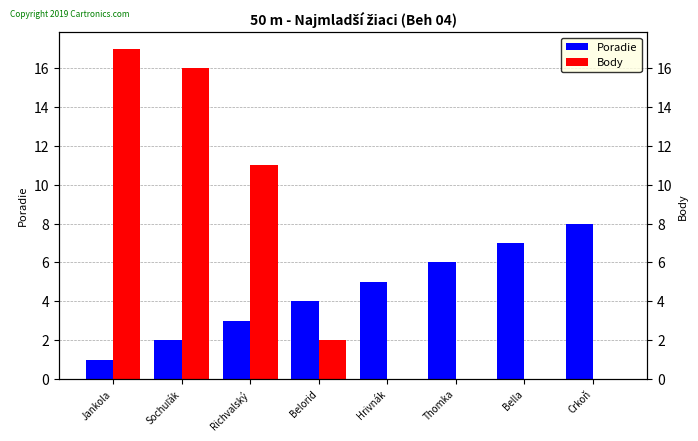

Where is Poradie nearest to the value 4?

Belorid